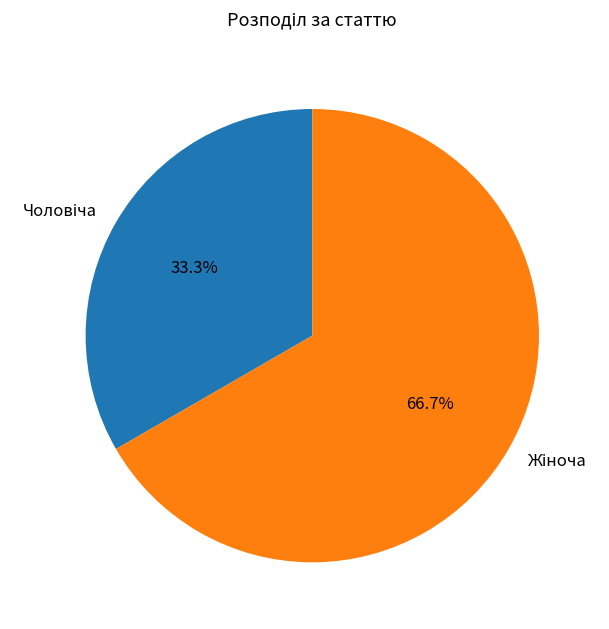

Is there any slice that represents more than half of the pie?

Yes